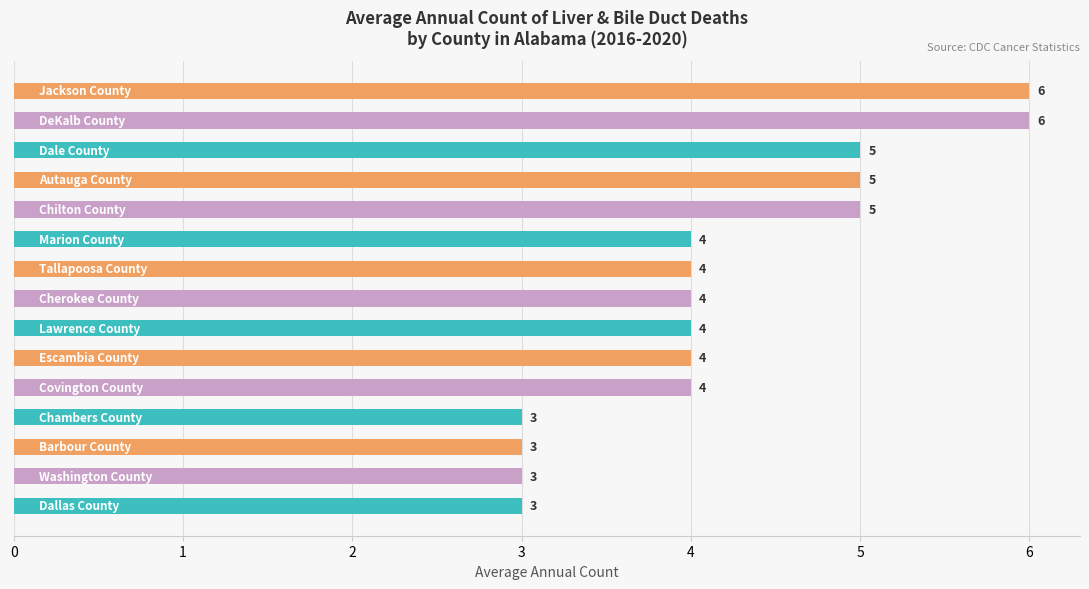

What is the average value?

4